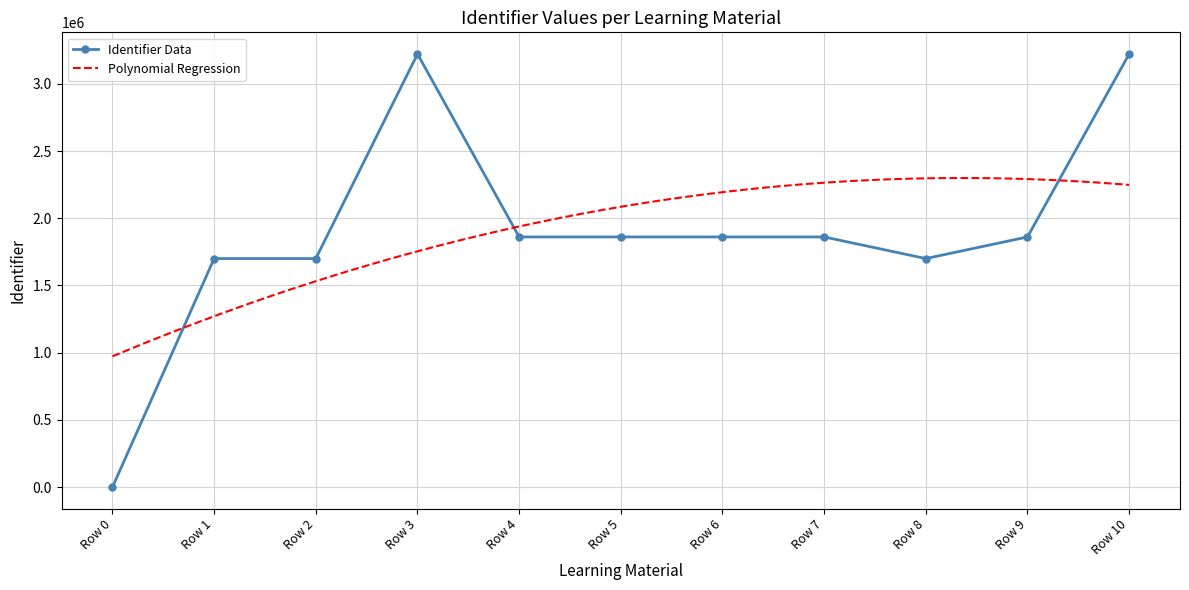

How many positive values does the Identifier Data series have?

10